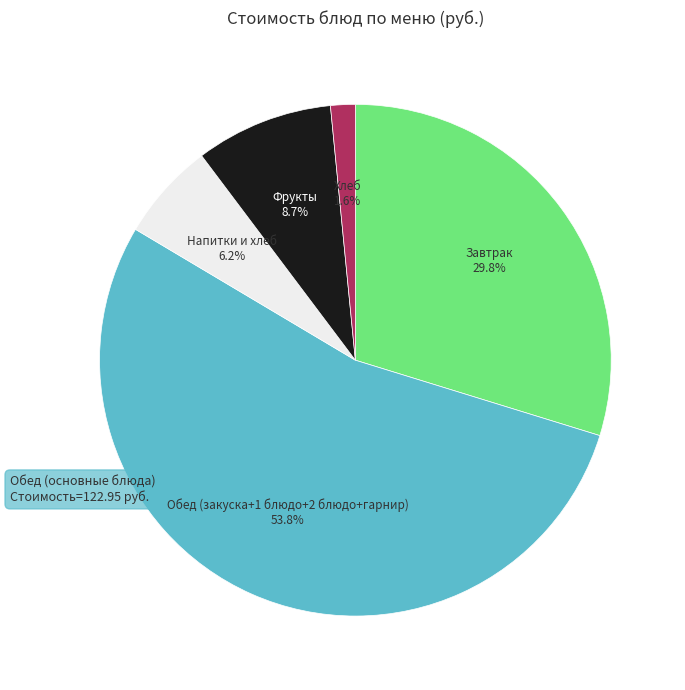

Is there any slice that represents more than half of the pie?

Yes